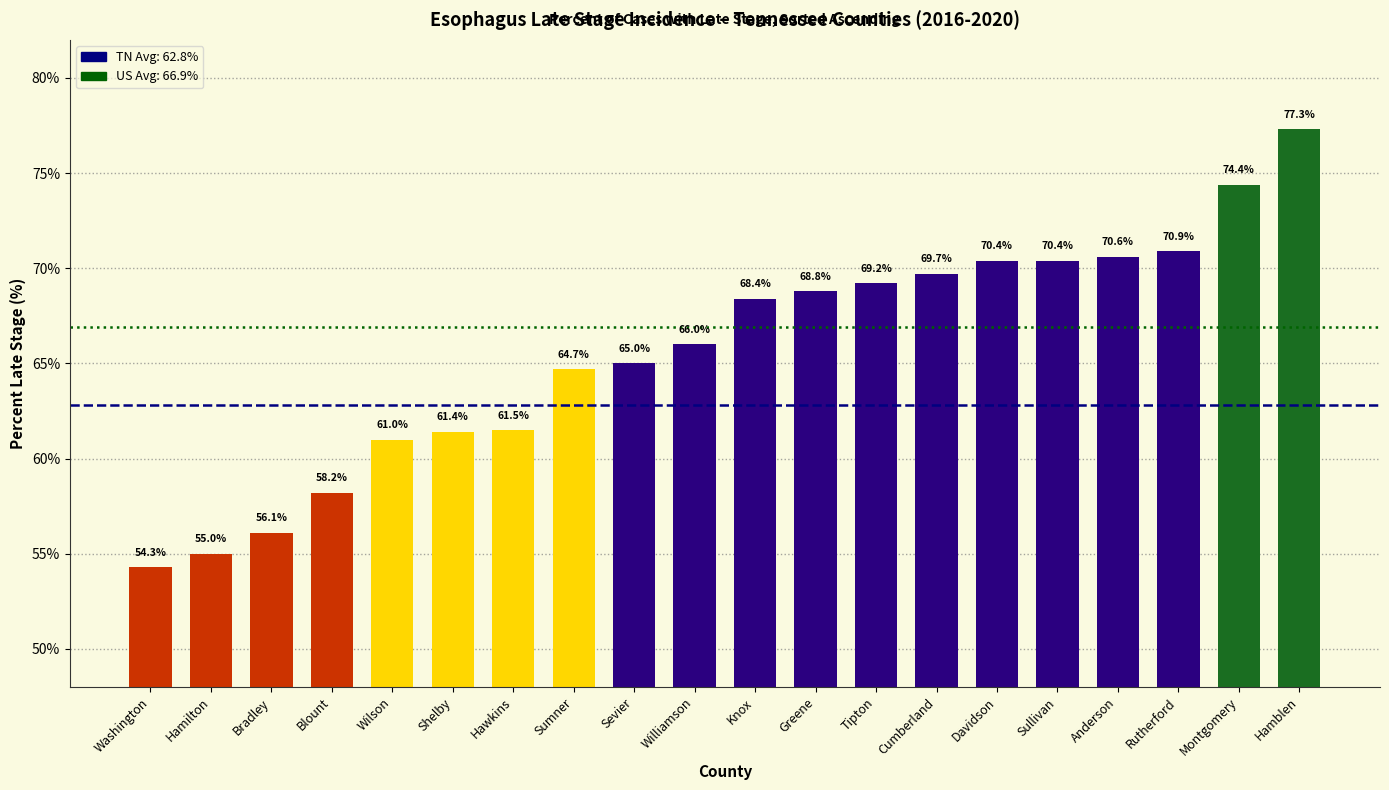

Which has a higher value, Montgomery or Sevier?

Montgomery